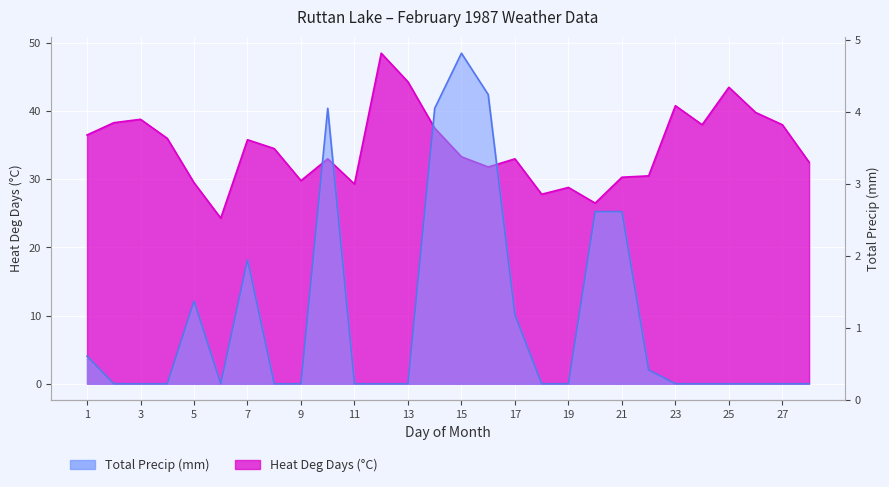

What are all the series names shown in the legend?

Heat Deg Days (°C), Total Precip (mm)